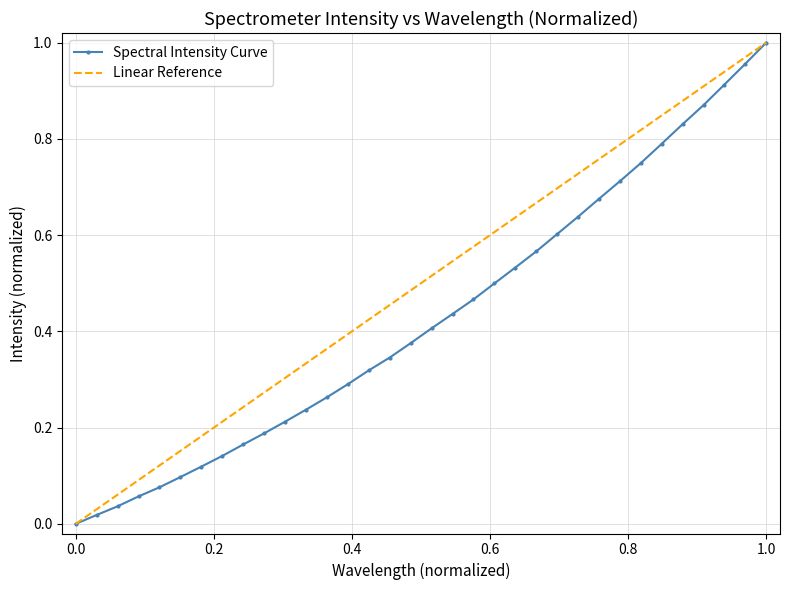

True or false: Spectral Intensity Curve has more than 2 points higher than both neighbors.

False